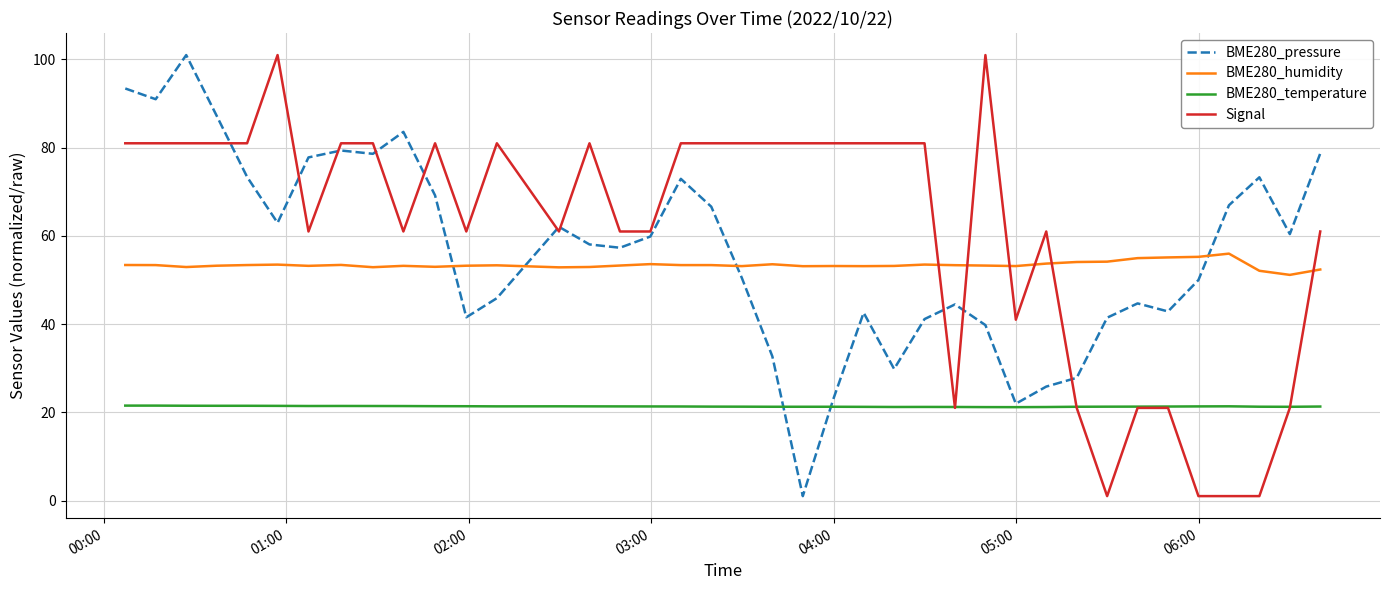

True or false: BME280_humidity and BME280_temperature intersect in this chart.

False